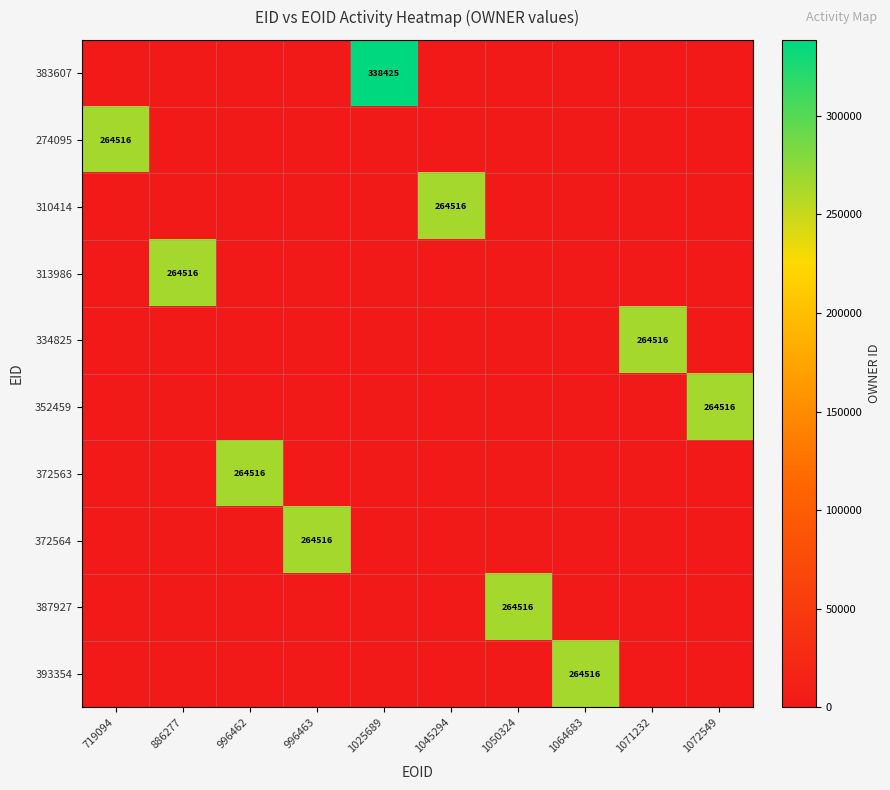

What is the difference between the maximum and minimum values in the 387927 series?

264516